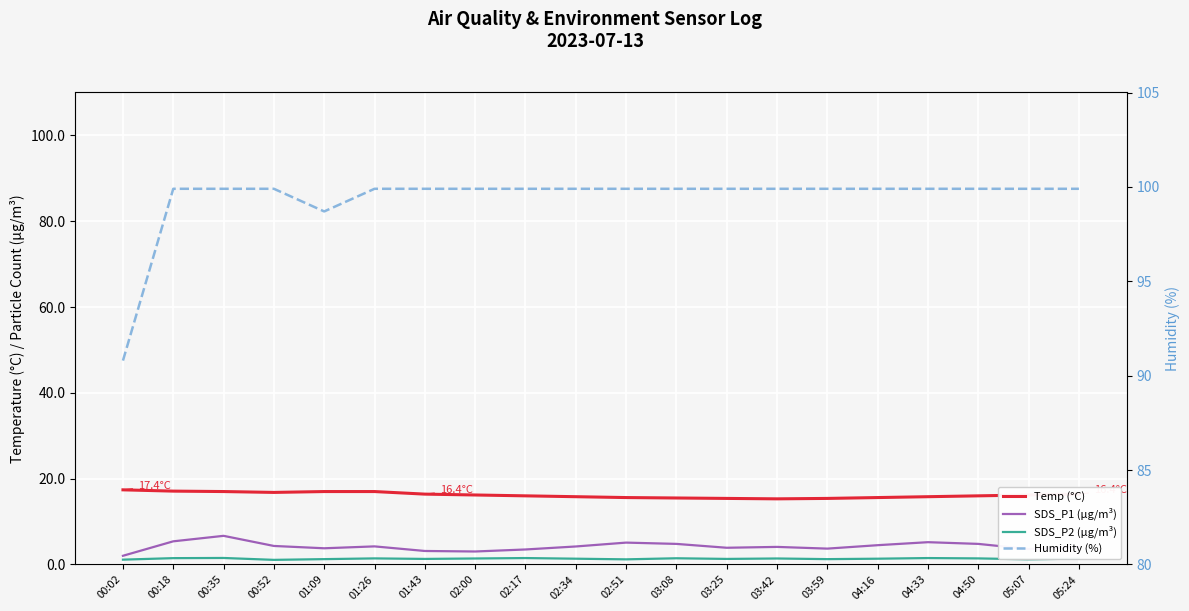

Which series has the largest range (max minus min)?

Humidity (%)